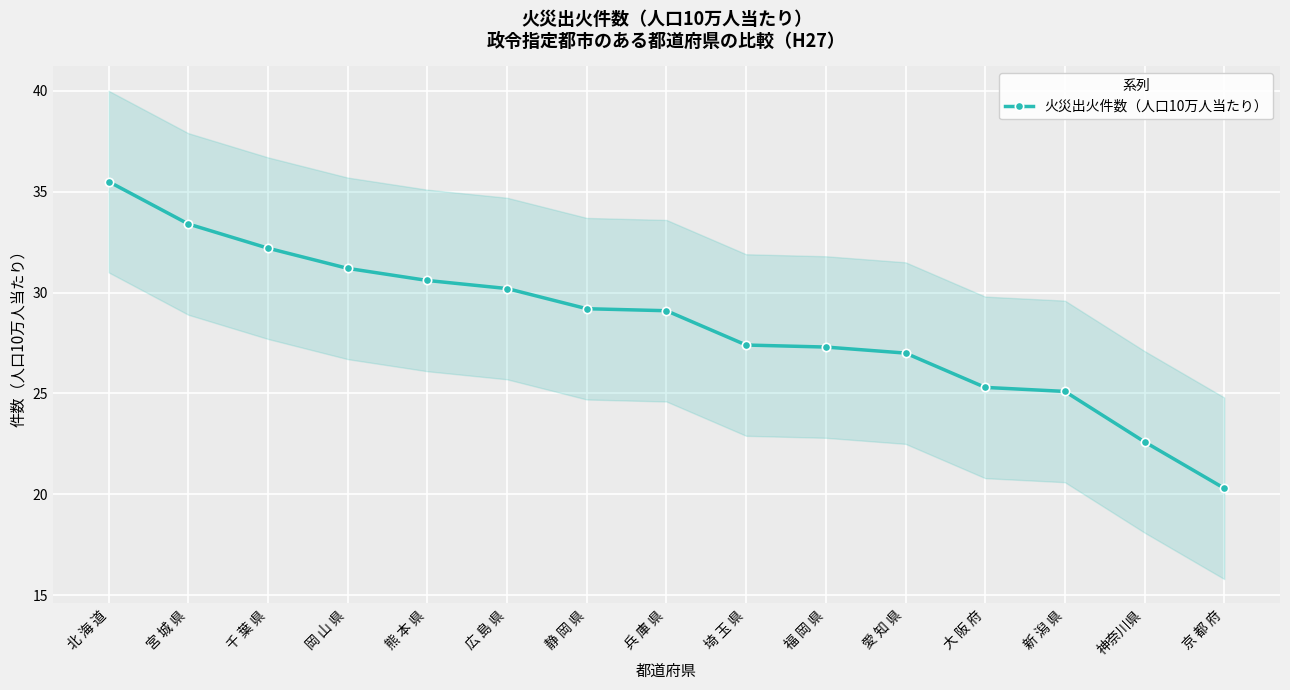

Where is the data nearest to the value 27?

愛 知 県